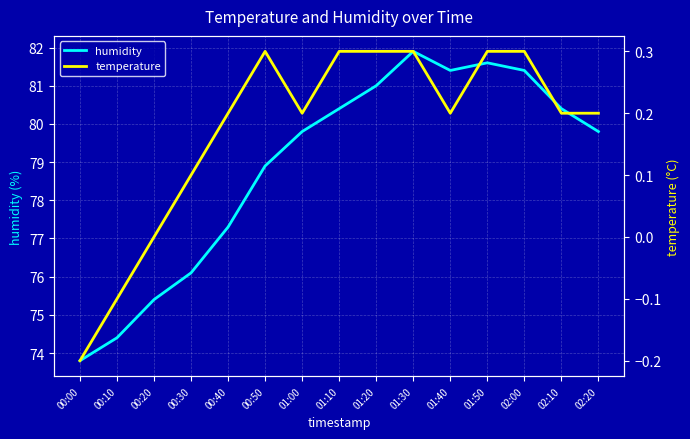

What position from the right is 02:00?

3